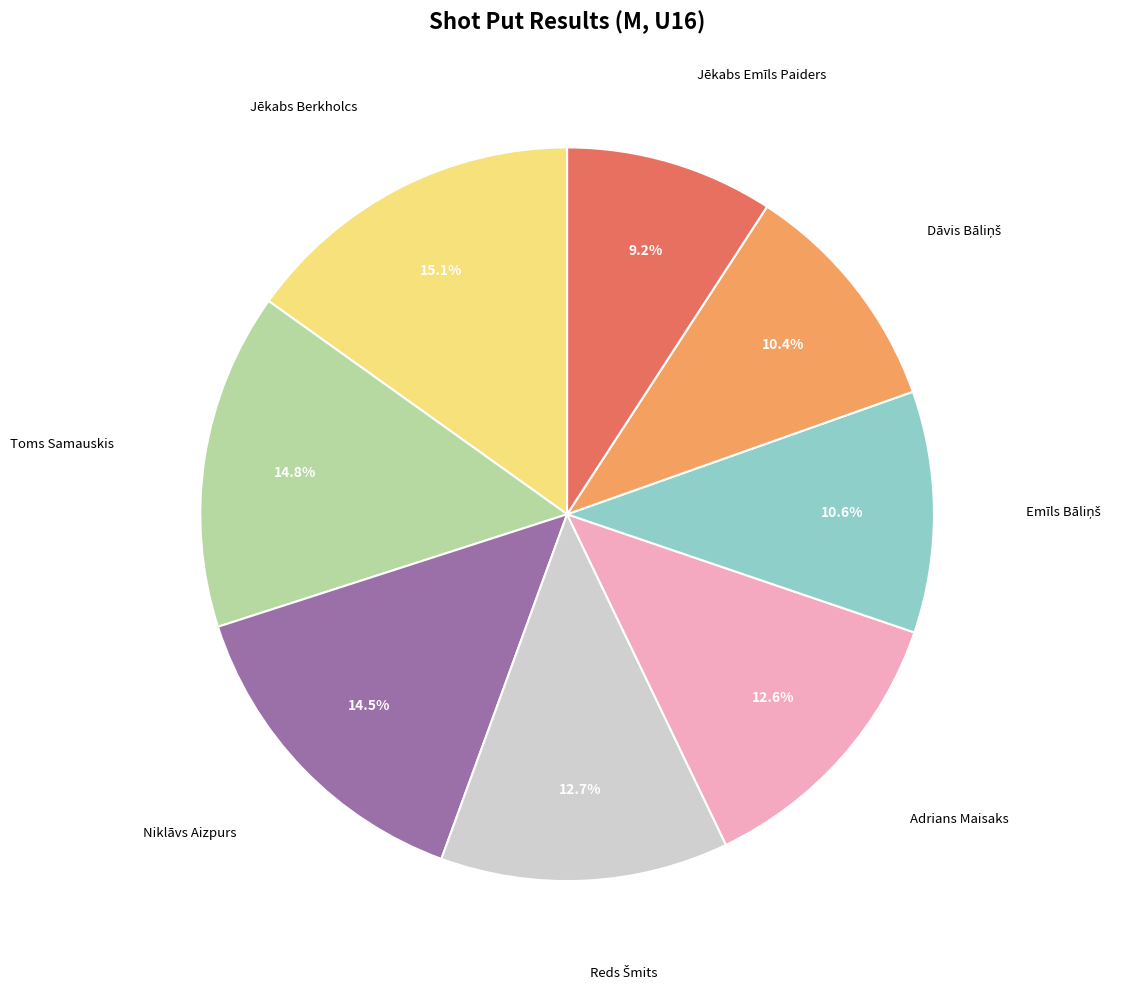

Is there a majority slice in this chart?

No